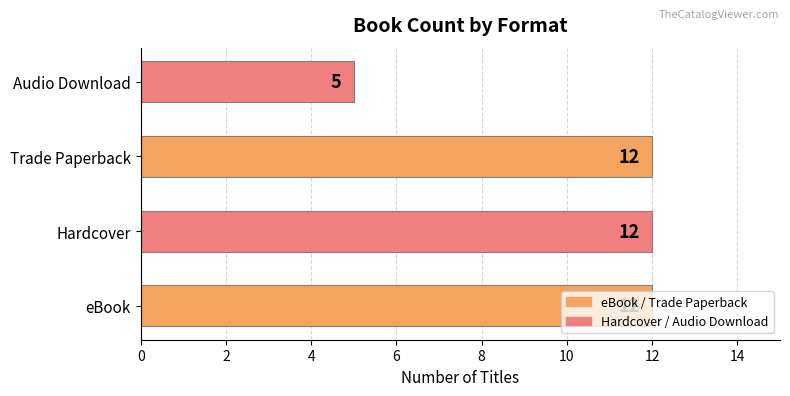

What is the difference between the maximum and minimum values?

7